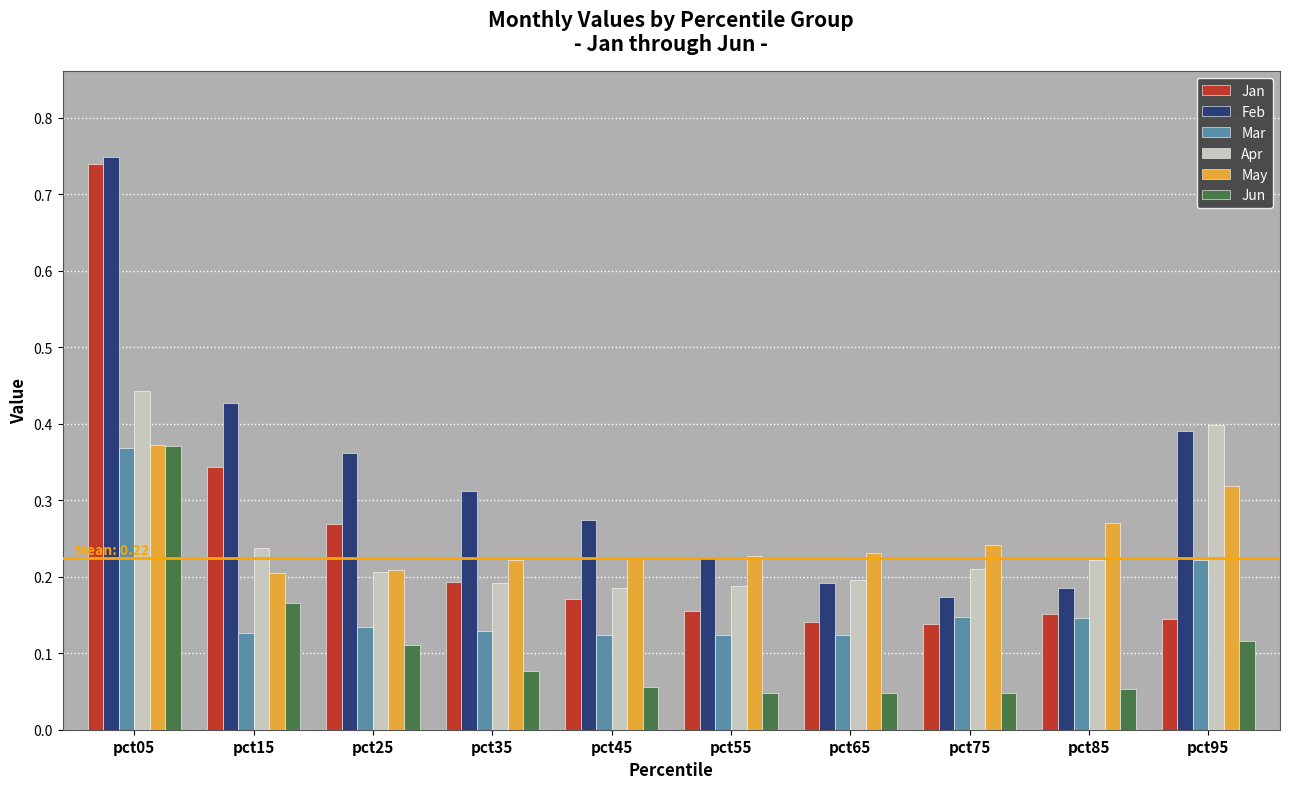

What is the difference between the maximum and minimum values in the Feb series?

0.6